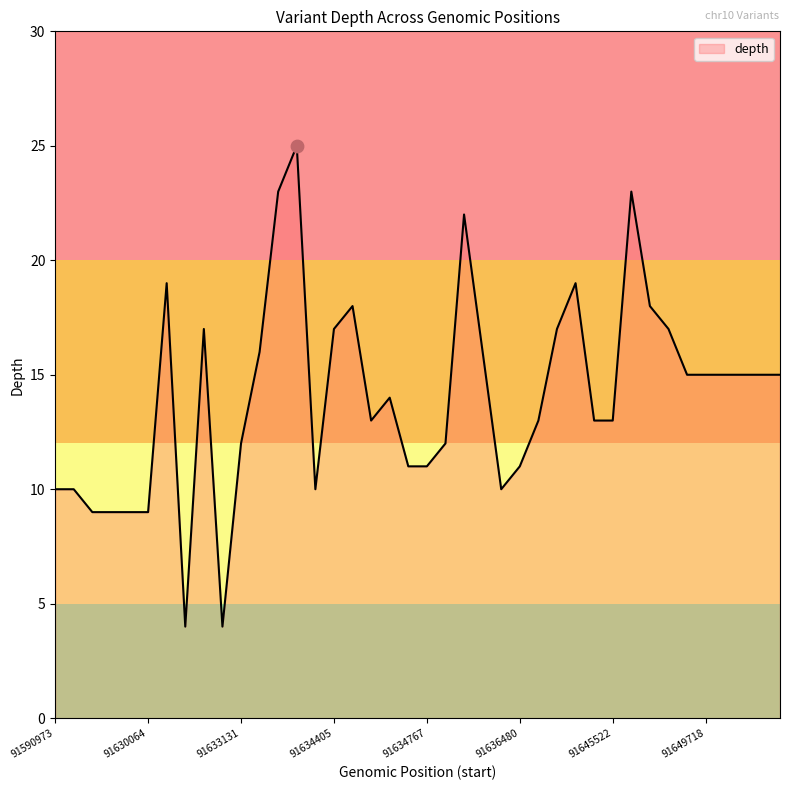

What is the maximum value shown in the chart?

25